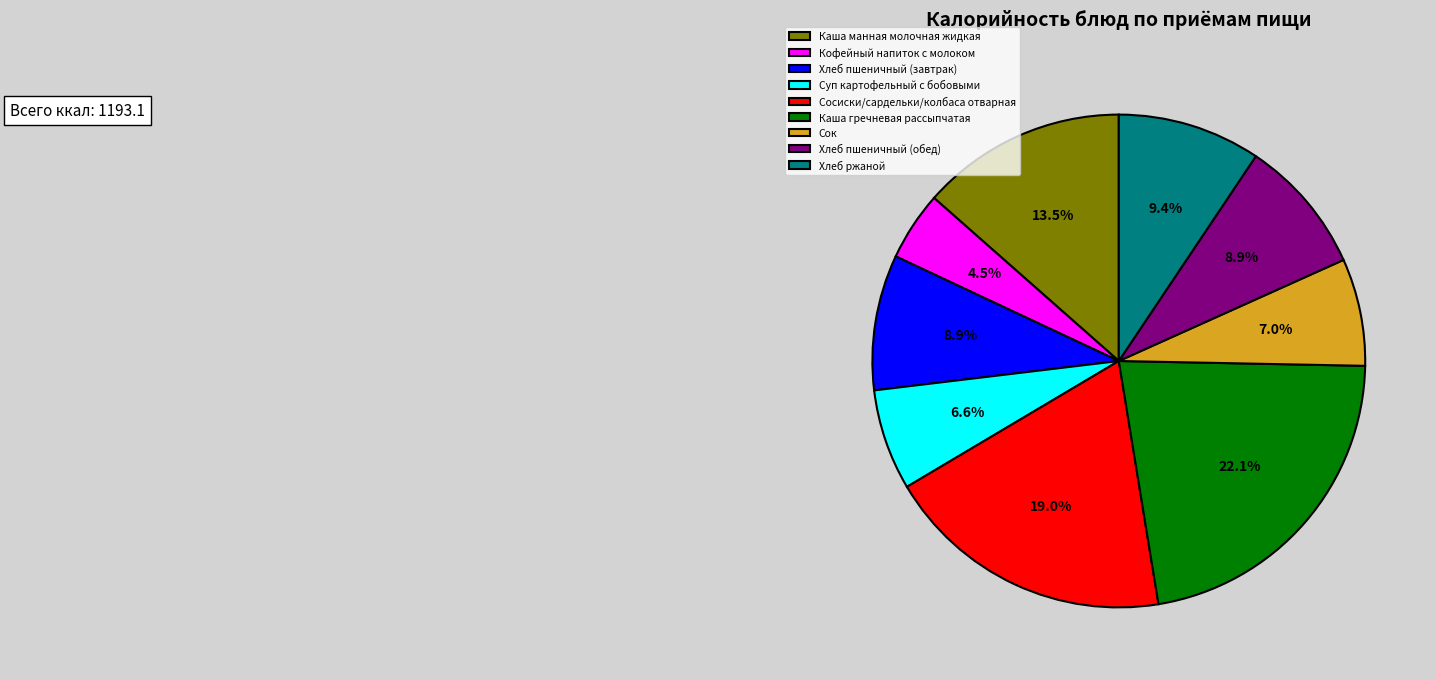

Which slice is the smallest?

Кофейный напиток с молоком